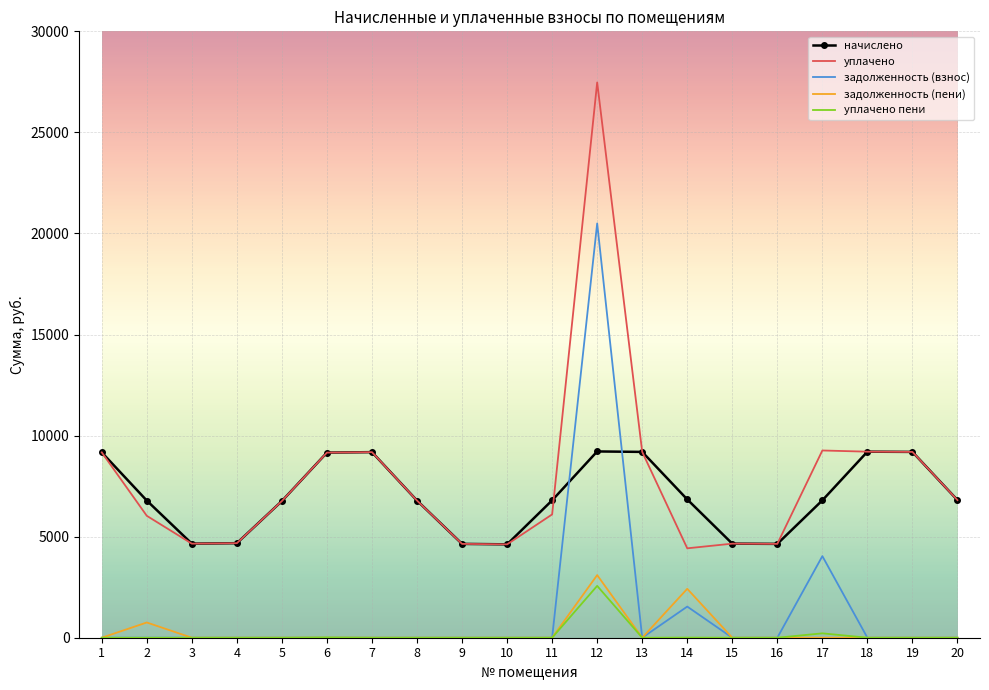

The value of задолженность (пени) at 14 is 2419.7. True or false?

True